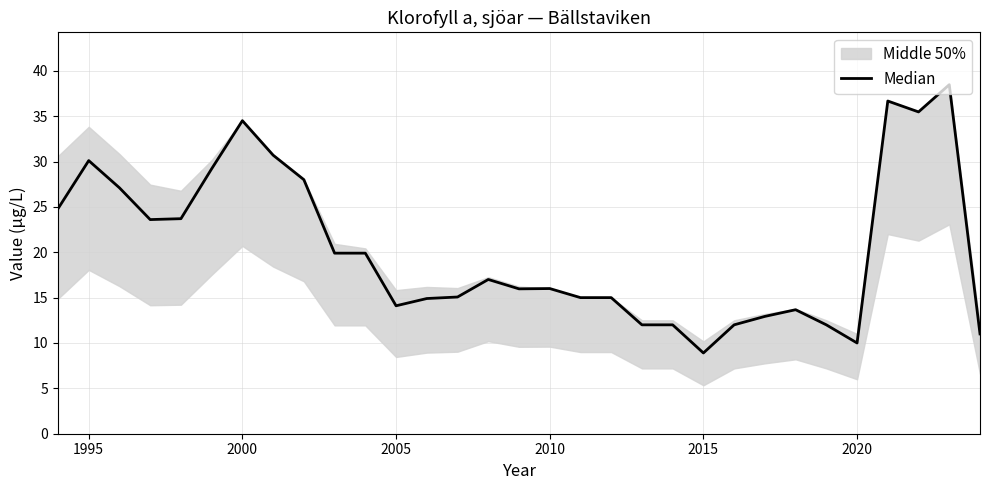

How many lines are shown in the chart?

1